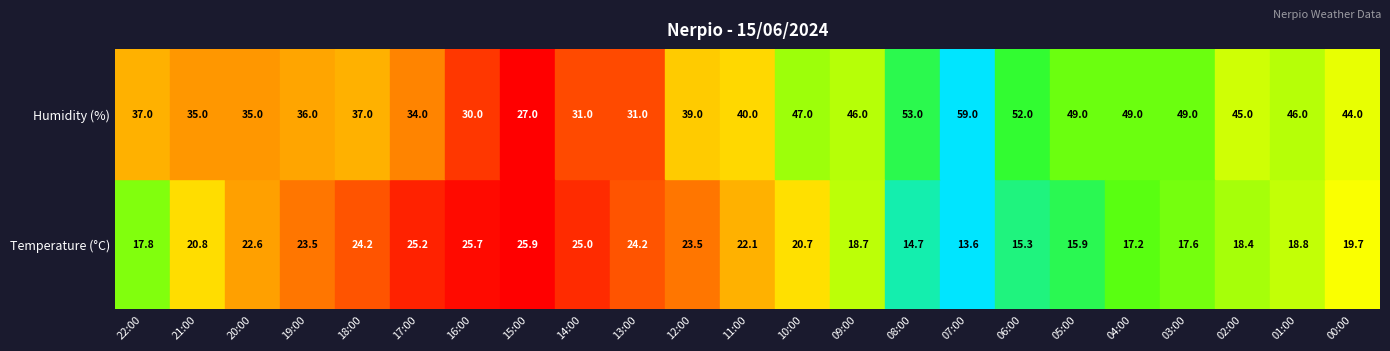

The Temperature (°C) series shows 24.2 at 13:00. True or false?

True